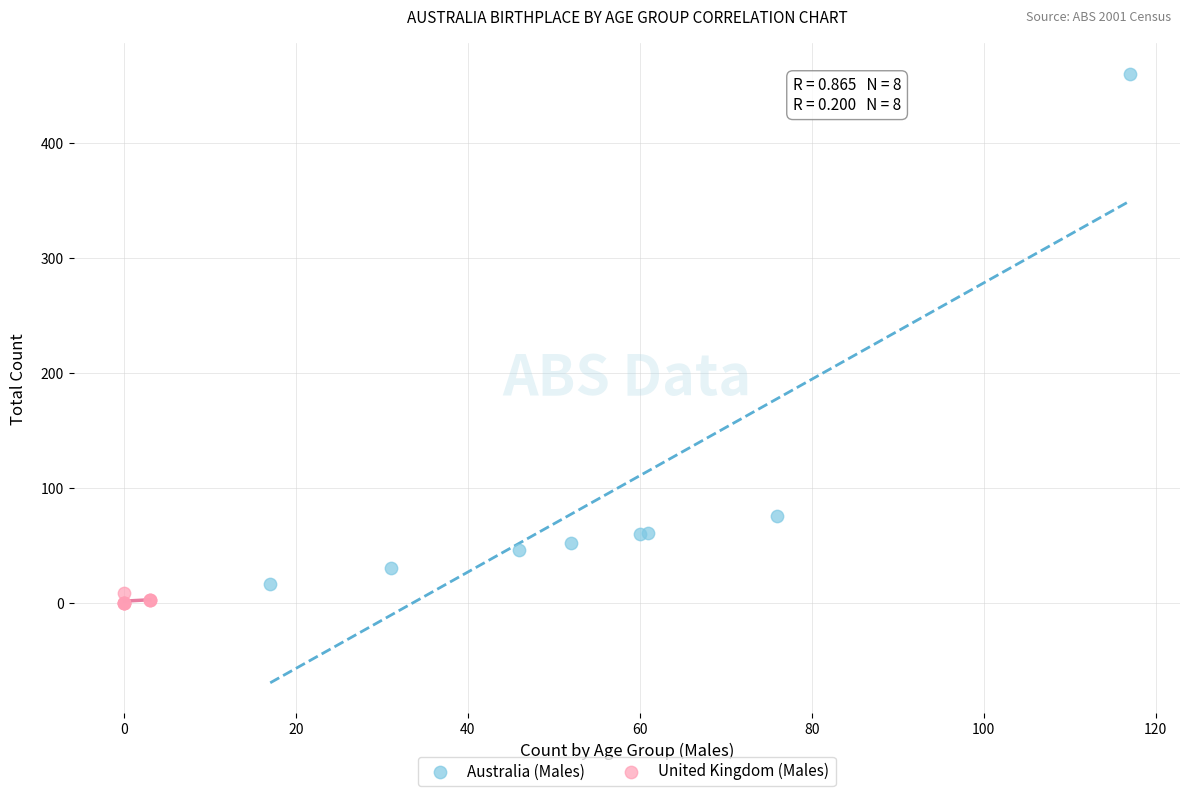

What are all the series names shown in the legend?

Australia (Males), United Kingdom (Males)